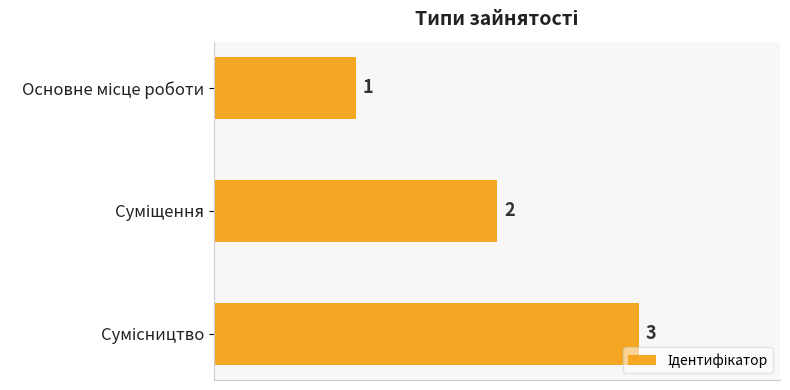

Count the values in the range 1 to 3.

3